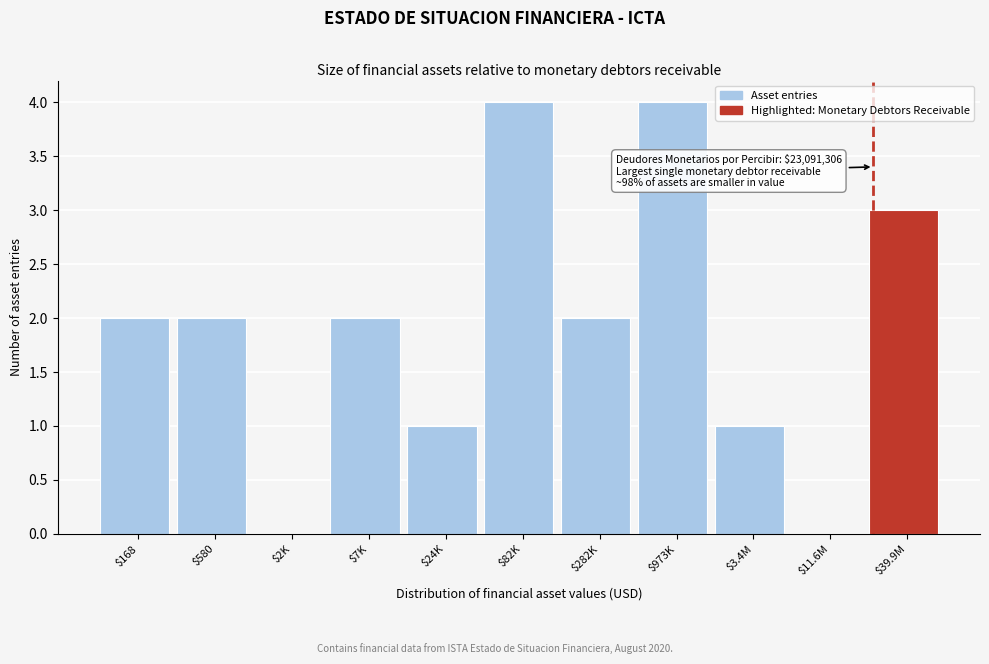

What is the maximum value shown in the chart?

4